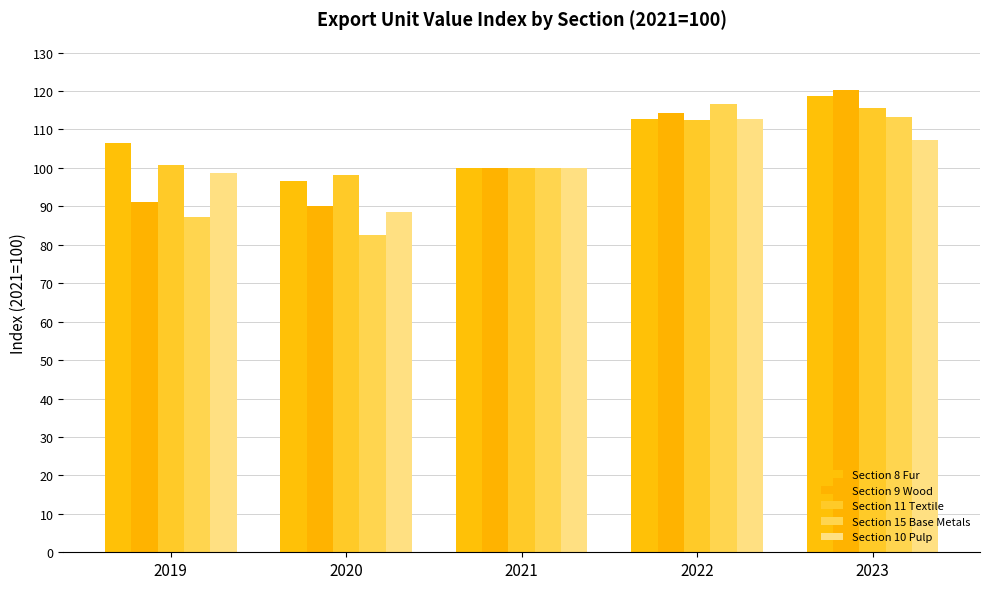

How many bars are there in each group?

5